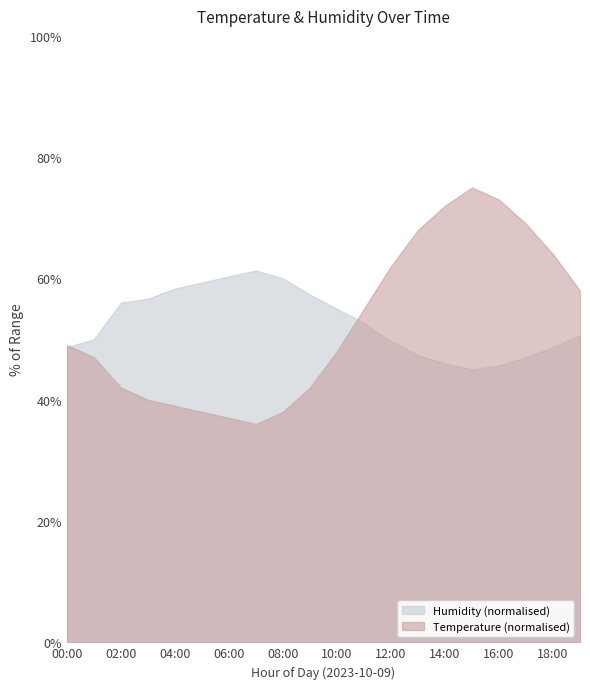

Reading left to right, list all the values displayed in this chart.

temperature: 00:00=14.9	01:00=14.7	02:00=14.2	03:00=14.0	04:00=13.9	05:00=13.8	06:00=13.7	07:00=13.6	08:00=13.8	09:00=14.2	10:00=14.8	11:00=15.5	12:00=16.2	13:00=16.8	14:00=17.2	15:00=17.5	16:00=17.3	17:00=16.9	18:00=16.4	19:00=15.8
humidity: 00:00=64.6	01:00=65.0	02:00=66.8	03:00=67.0	04:00=67.5	05:00=67.8	06:00=68.1	07:00=68.4	08:00=68.0	09:00=67.2	10:00=66.5	11:00=65.8	12:00=64.9	13:00=64.2	14:00=63.8	15:00=63.5	16:00=63.7	17:00=64.1	18:00=64.6	19:00=65.2